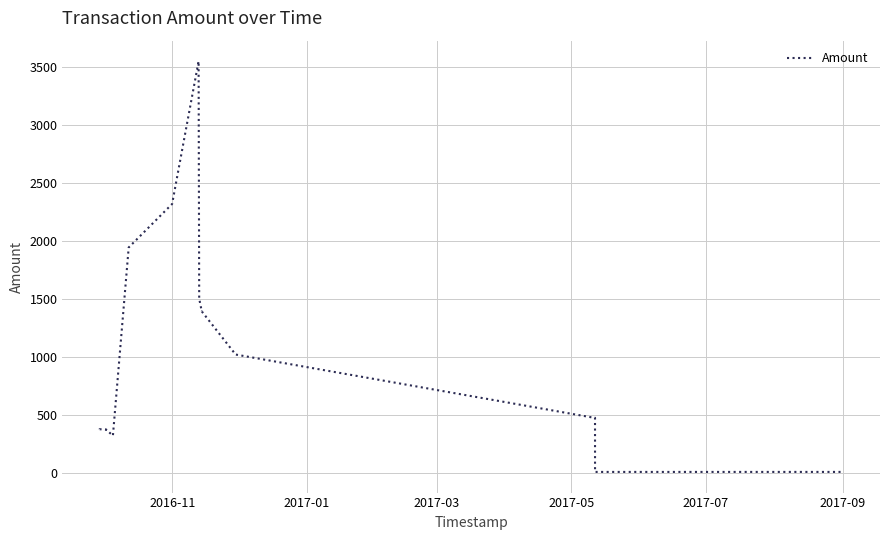

What is the difference between the maximum and minimum values?

3540.1